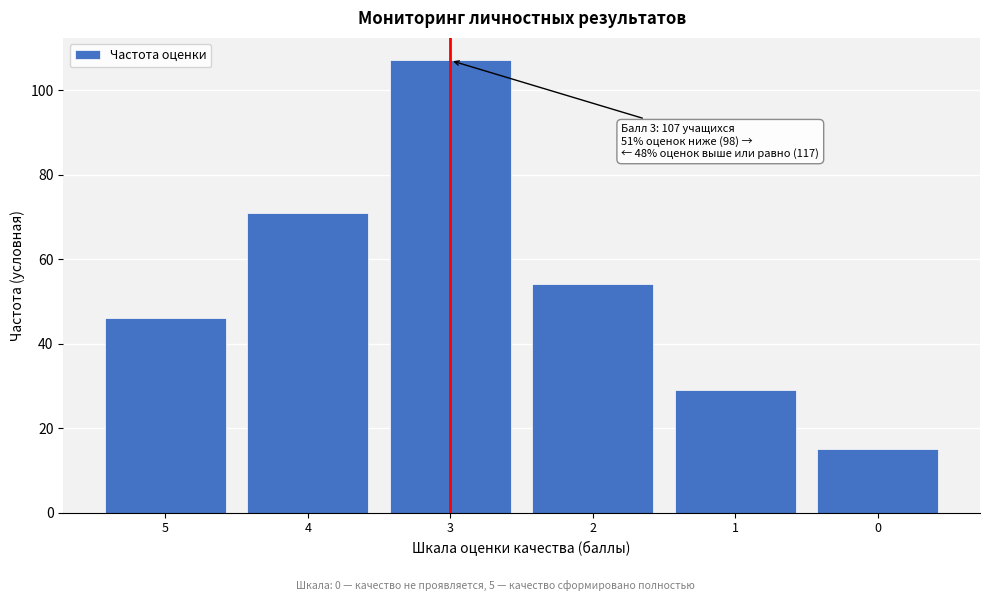

Reading left to right, transcribe all the data shown in this chart.

5=46	4=71	3=107	2=54	1=29	0=15